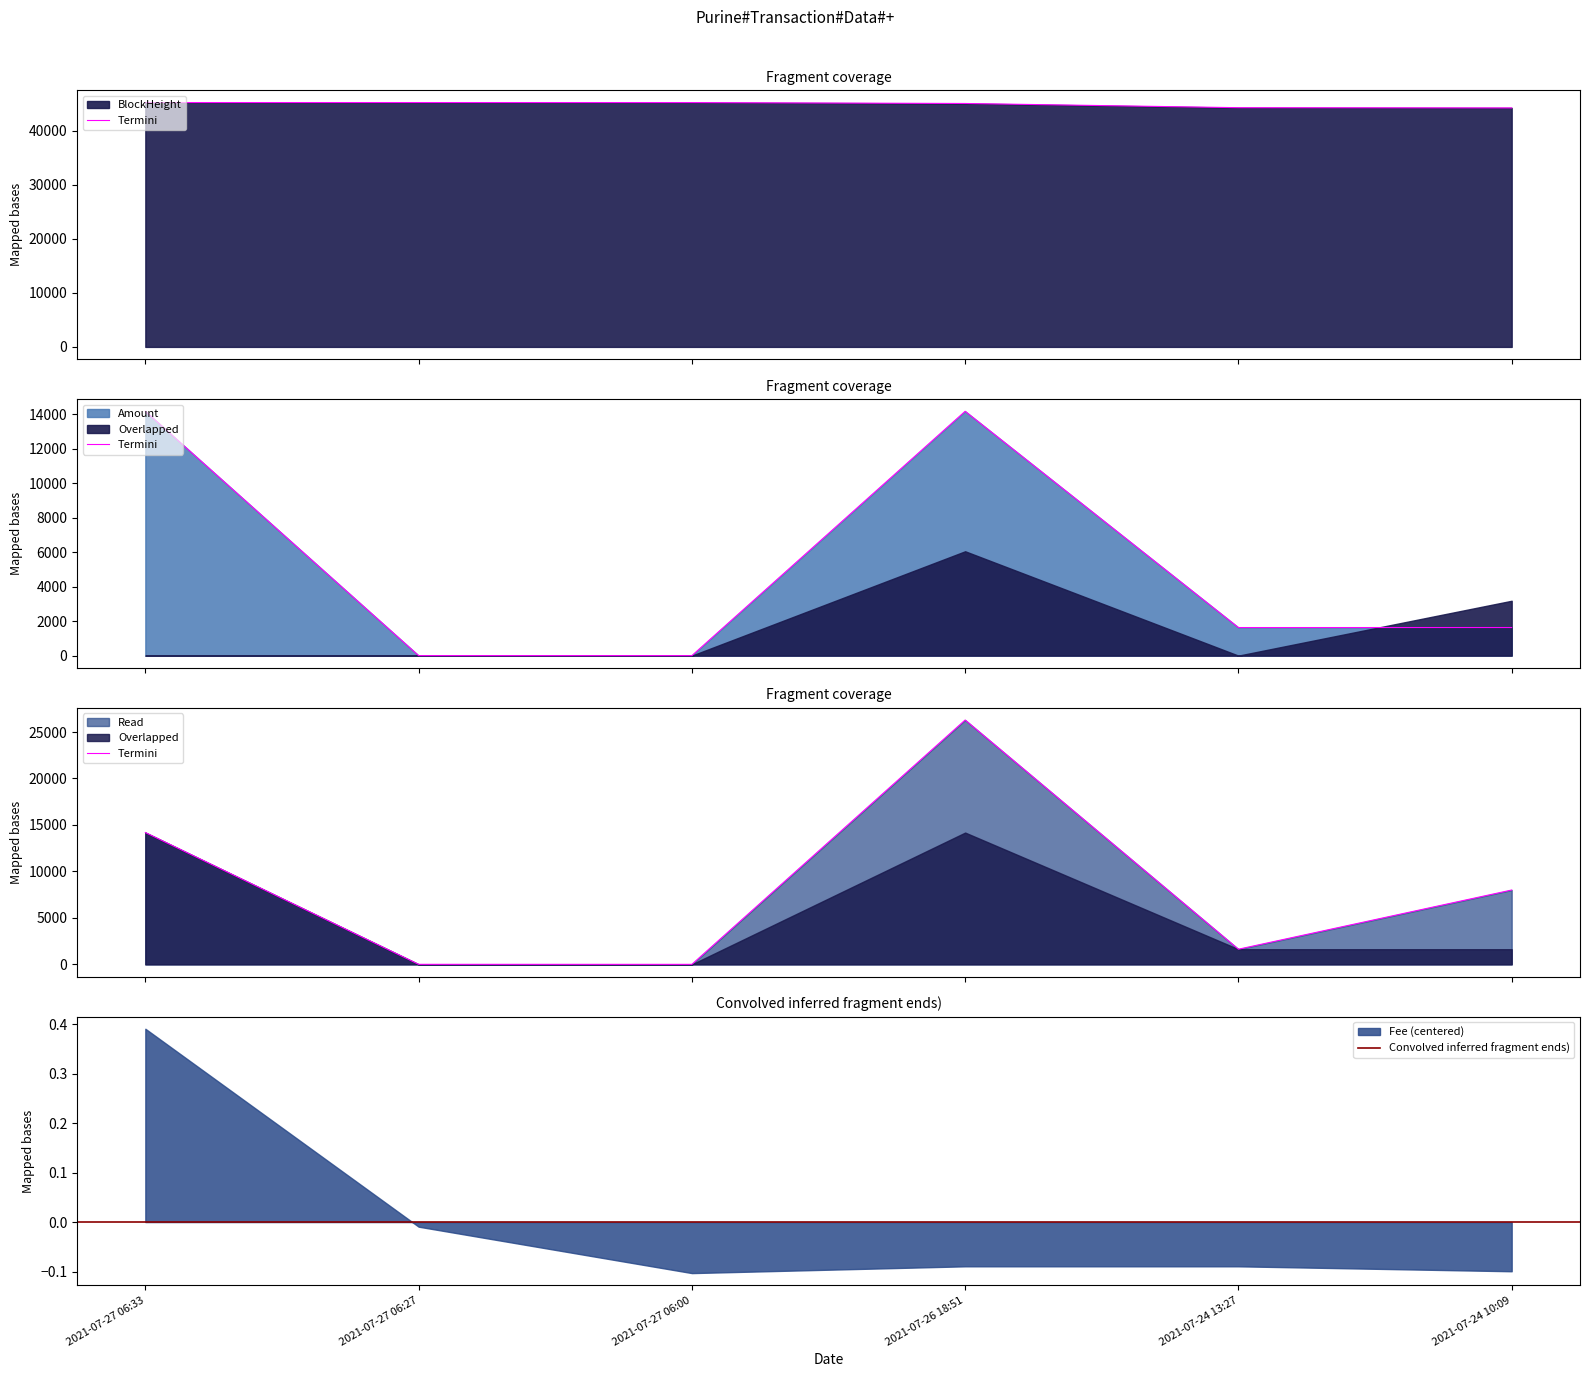

True or false: Amount has a value of 0.0 at 2021-07-27 06:00.

True